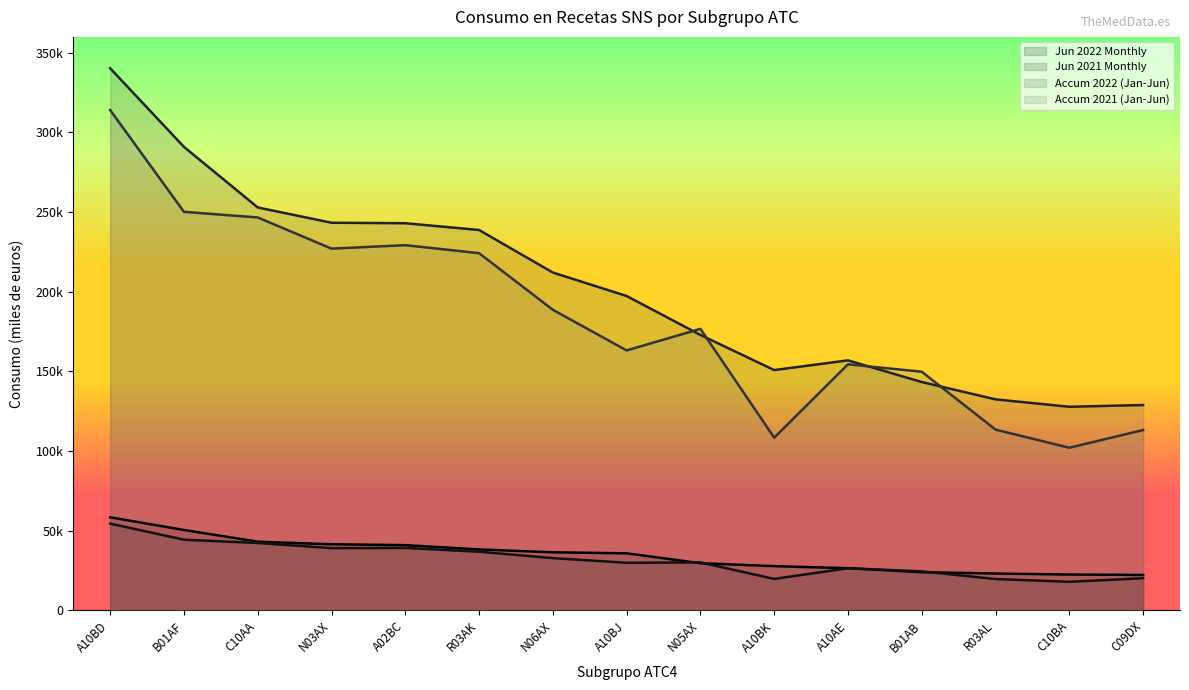

At which label does Jun 2021 Monthly first exceed 30105?

A10BD